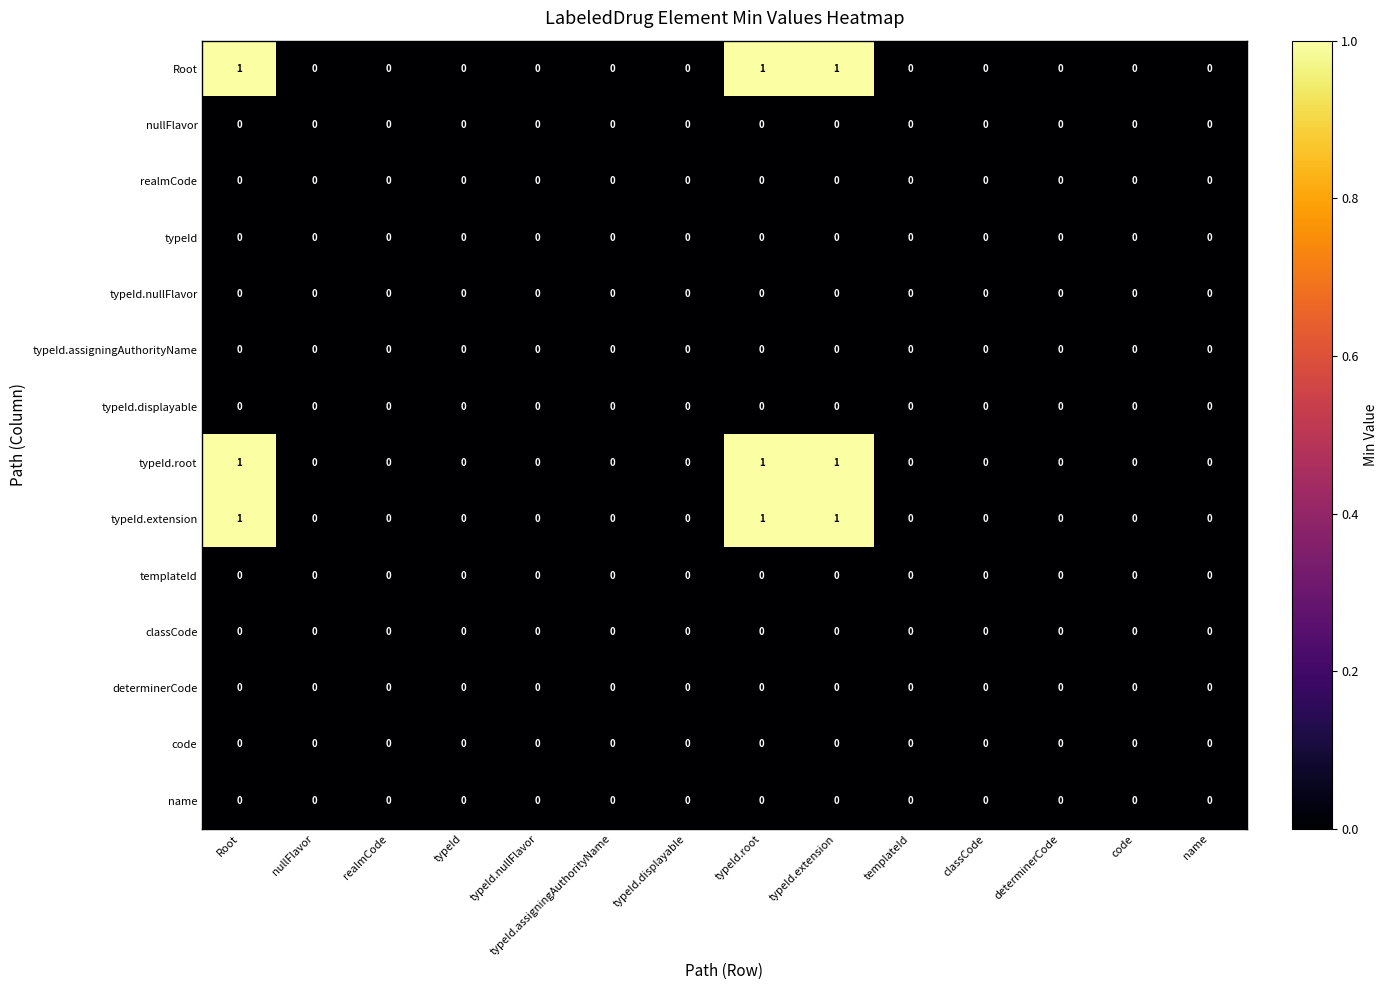

The value of determinerCode at typeId.assigningAuthorityName is 0. True or false?

True